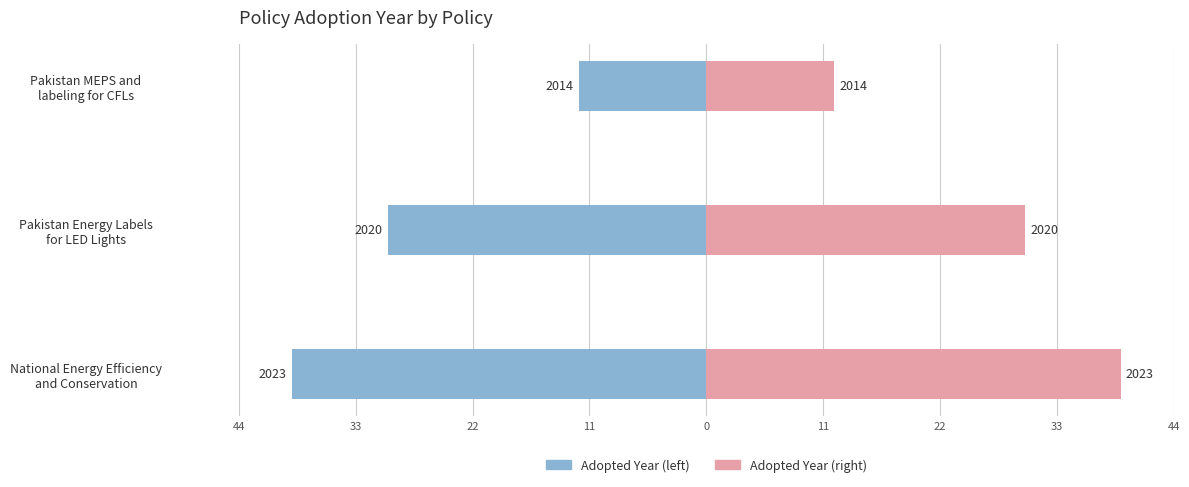

What is the average value of the Adopted Year (Female axis) series?

27